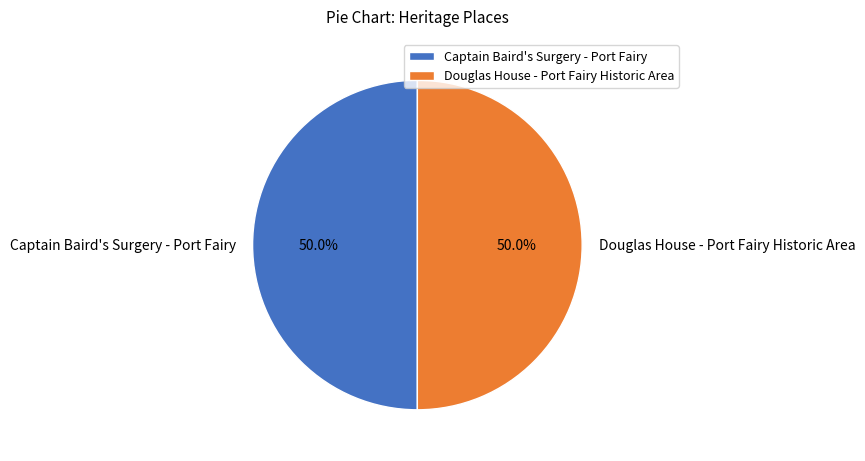

To the nearest percent, what portion does Captain Baird's Surgery - Port Fairy represent?

50%